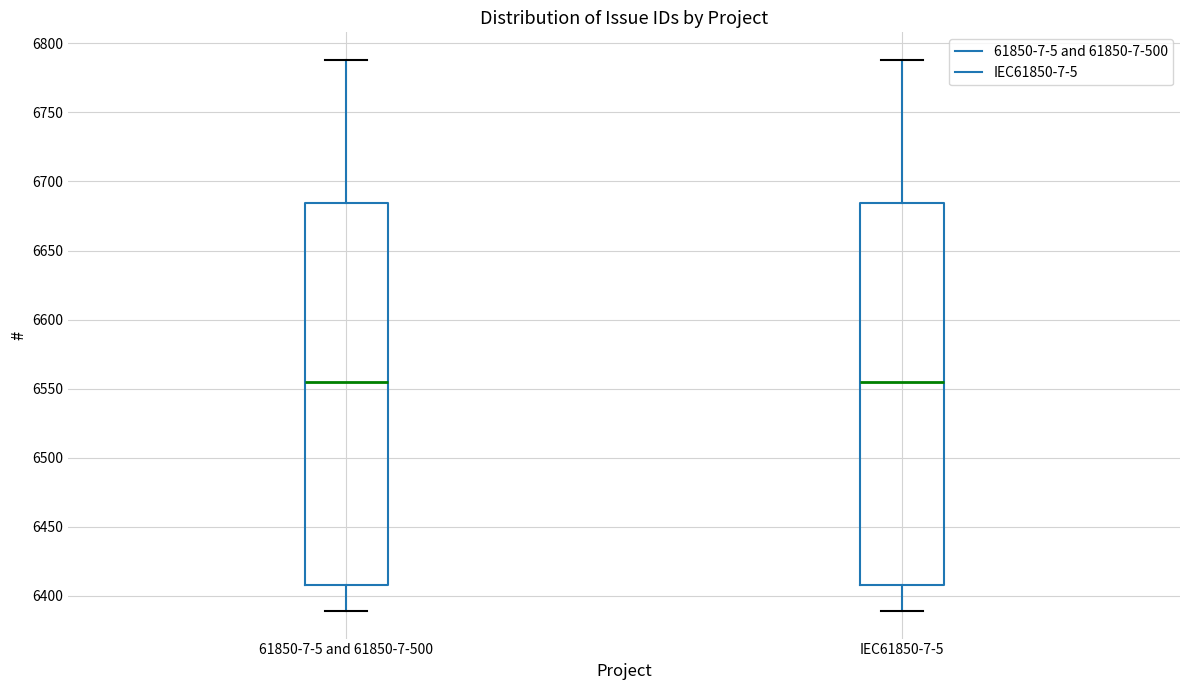

Reading left to right, read every box against the y-axis: the position of its median line, the range the box covers, and the ends of its whiskers. The values are not printed on the chart, so give them approximately, as read against the axis.

61850-7-5 and 61850-7-500: median 6555, box 6410 to 6685, whiskers 6390 to 6790
IEC61850-7-5: median 6555, box 6410 to 6685, whiskers 6390 to 6790